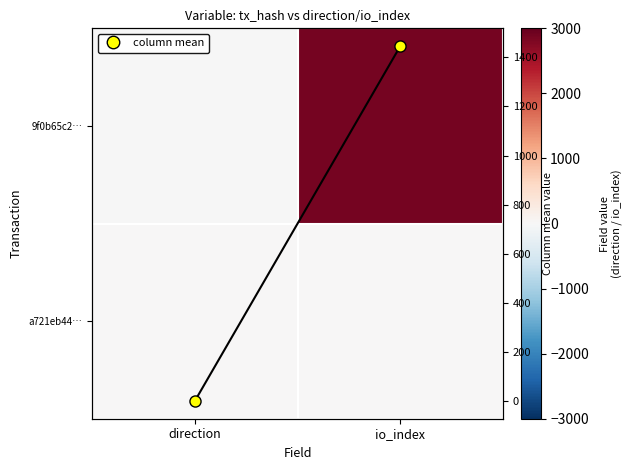

What is the difference between the highest and lowest values at direction?

2